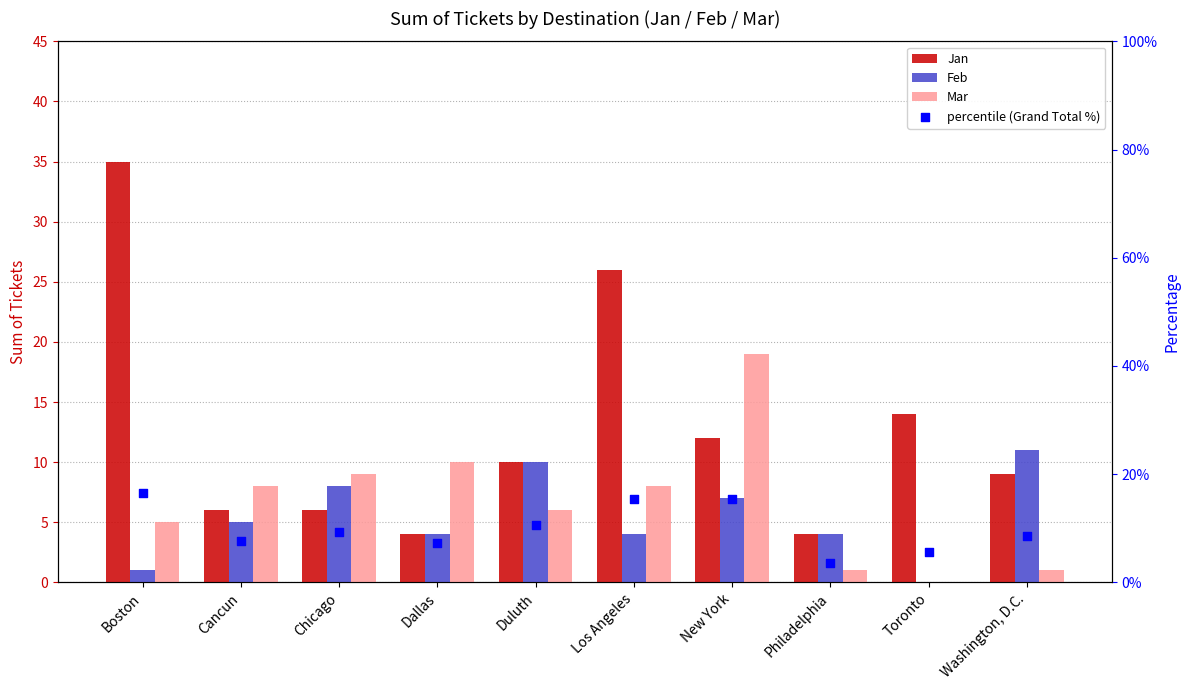

Which series reaches the maximum Y coordinate?

Jan